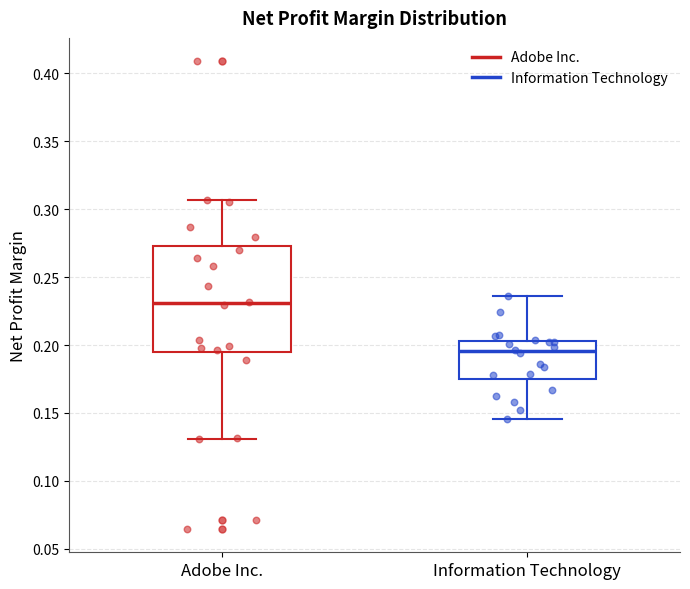

Where does the median line of the box for Information Technology sit on the y-axis? The values are not printed on the chart, so give them approximately, as read against the axis.

0.195